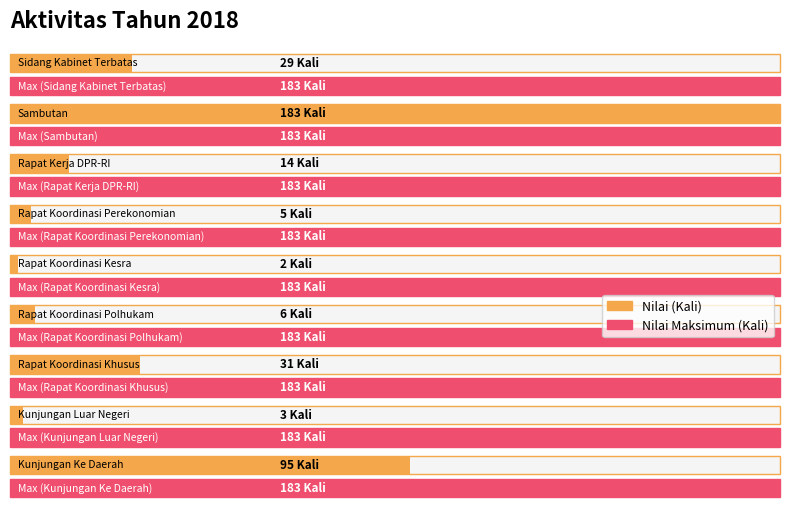

What is the label of the 9th bar from the left?

Kunjungan Ke Daerah